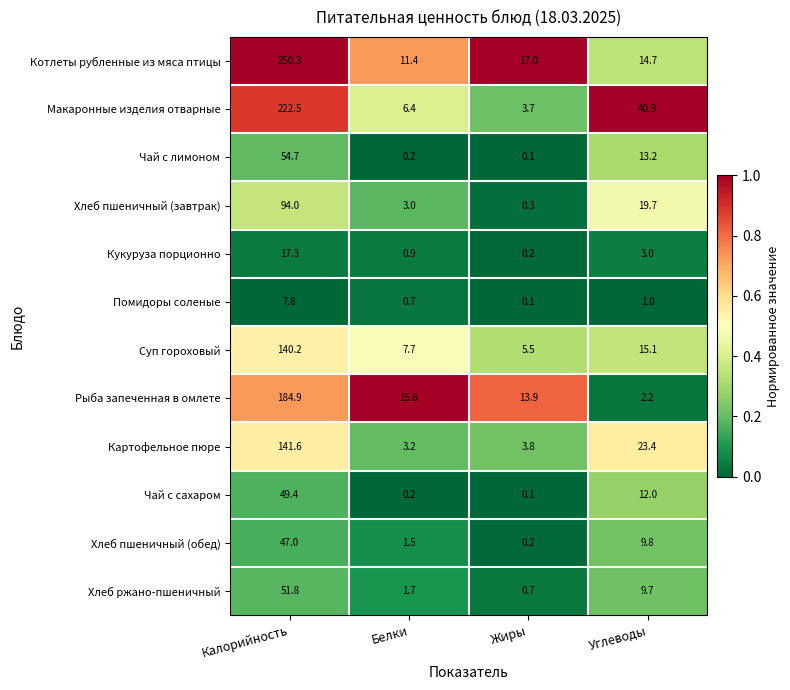

True or false: Макаронные изделия отварные has a value of 94.2 at Калорийность.

False